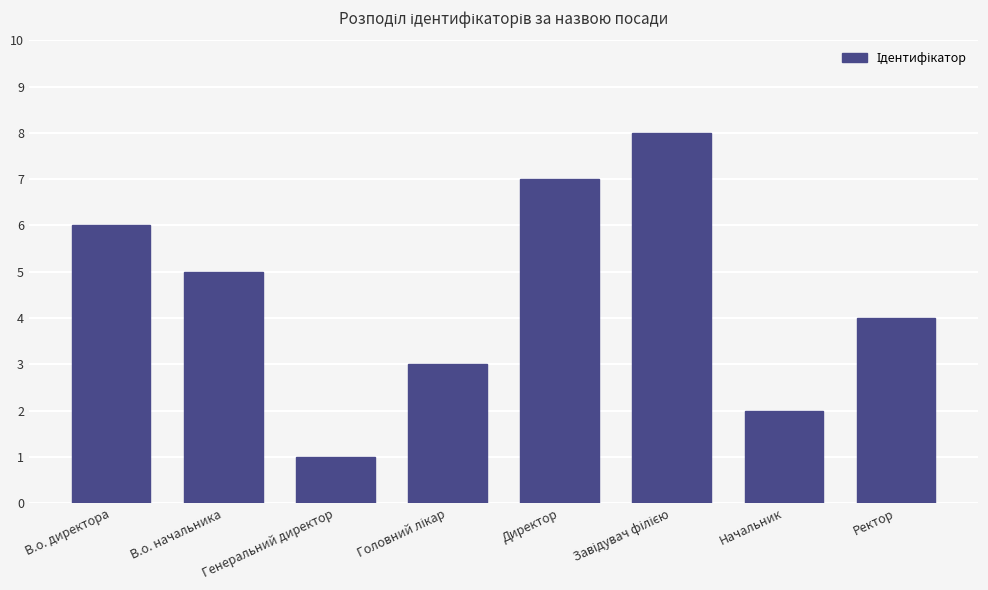

Between В.о. директора and В.о. начальника, which is larger?

В.о. директора